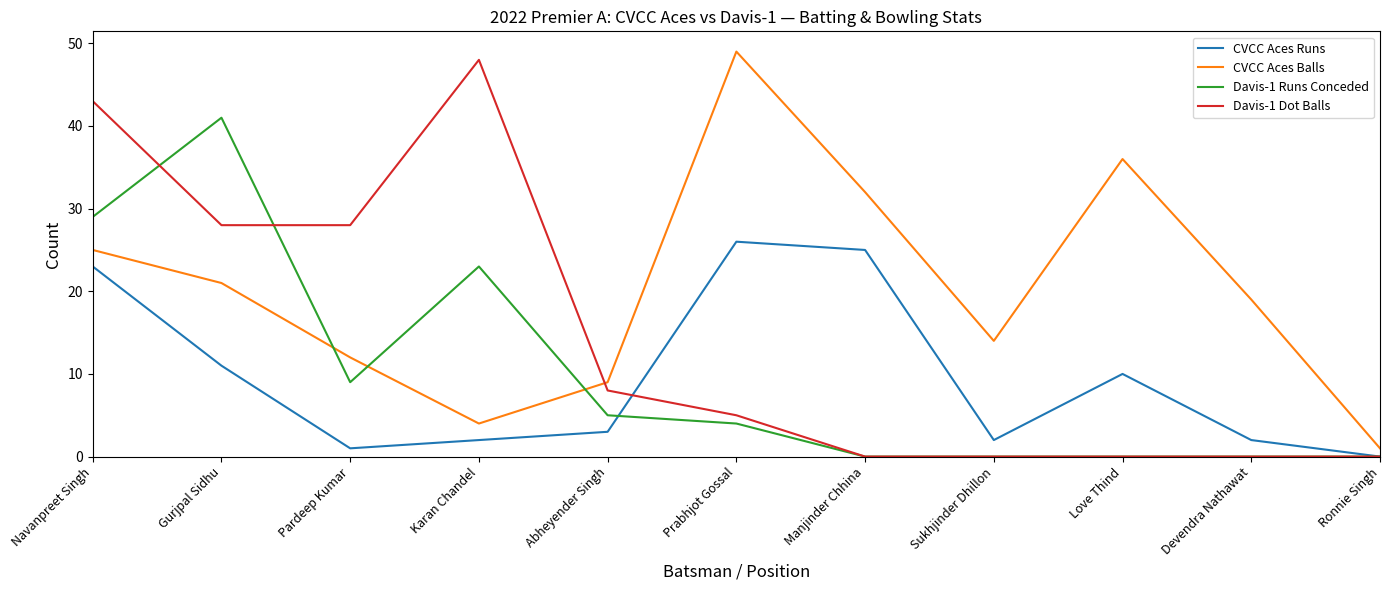

List the series in order of their peak value, lowest first.

CVCC Aces Runs, Davis-1 Runs Conceded, Davis-1 Dot Balls, CVCC Aces Balls